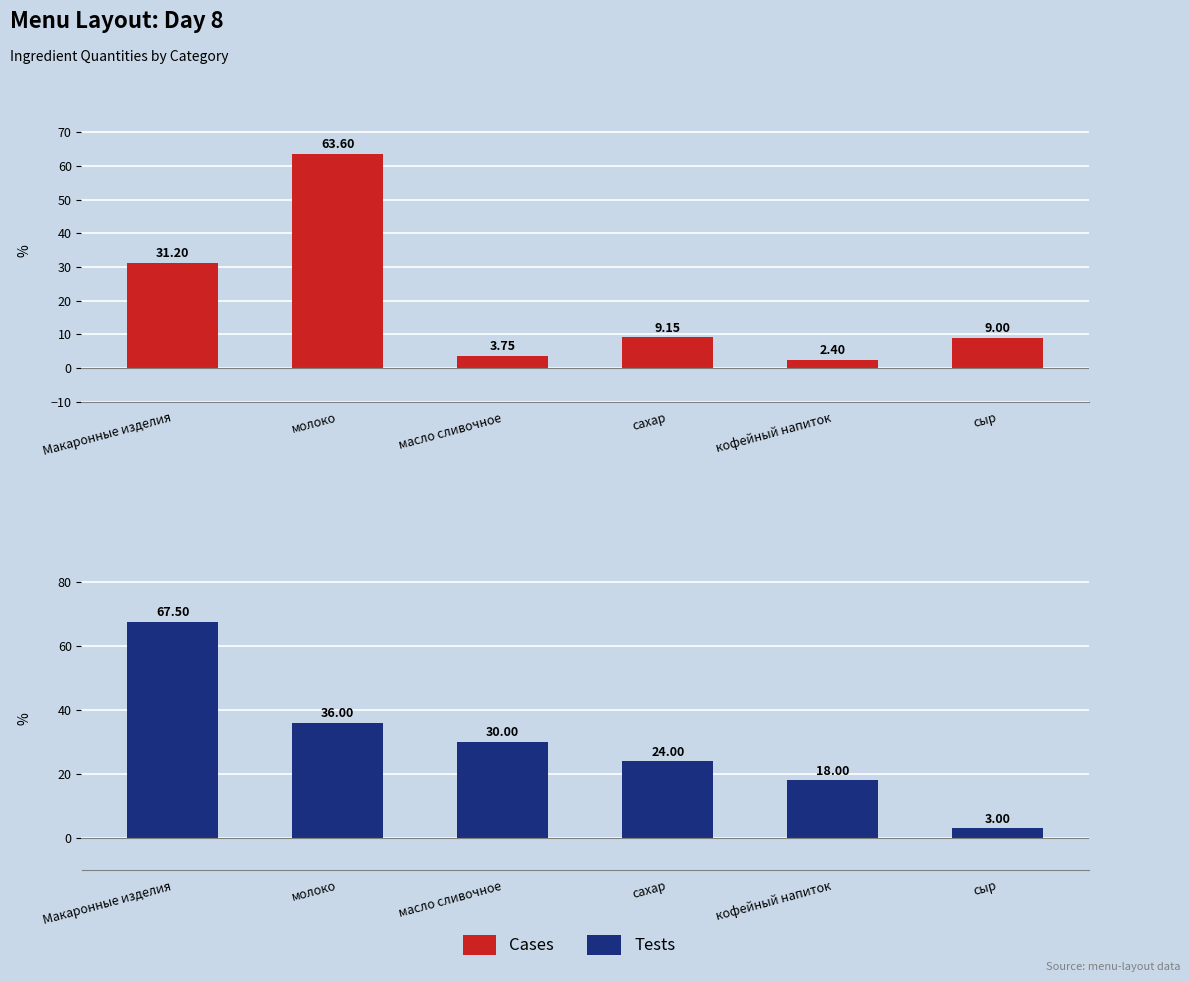

What is the maximum value for Tests?

67.5